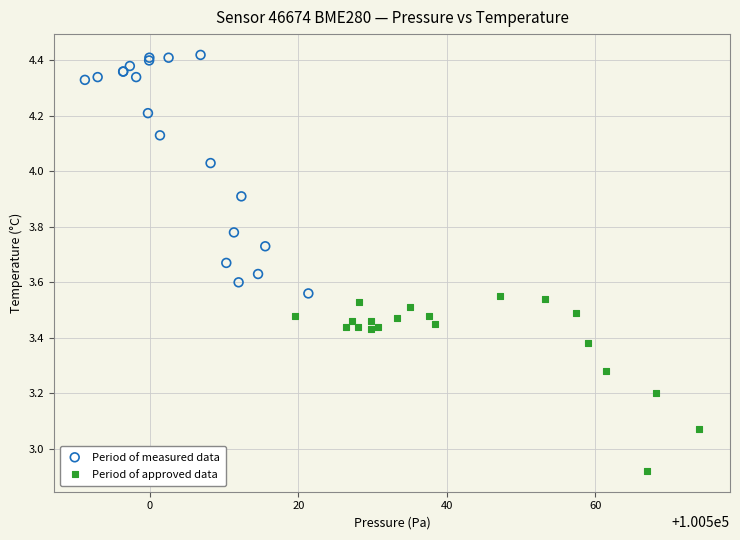

Which series has the widest spread of Y values?

Period of measured data